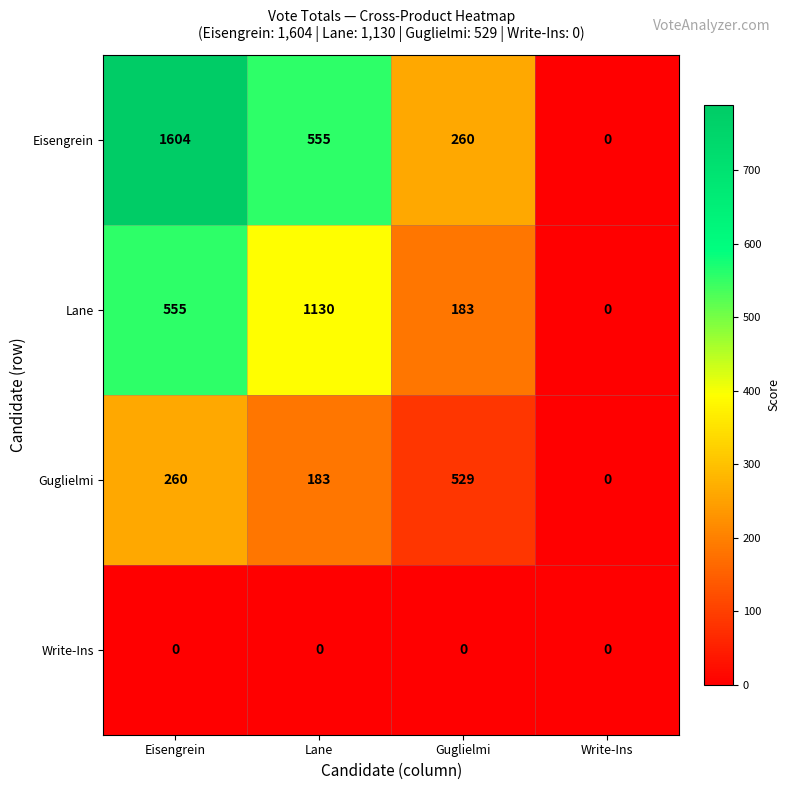

How many distinct data groups are displayed?

4